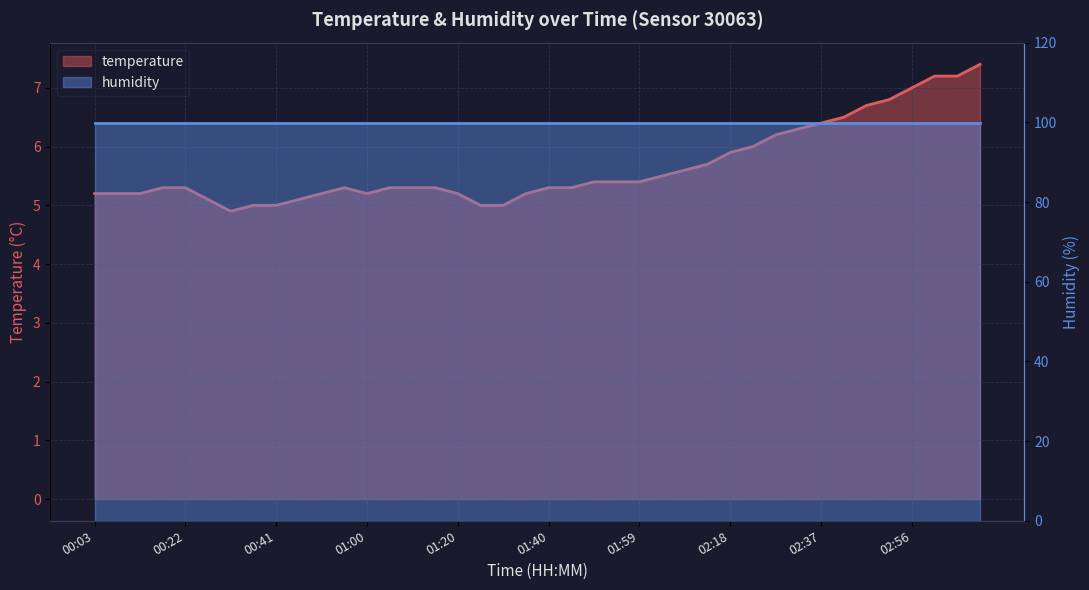

Where is the data nearest to the value 6?

02:23